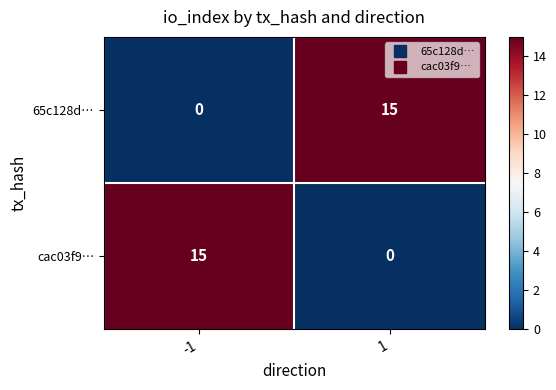

Rank the categories by cac03f9… value from lowest to highest.

1, -1